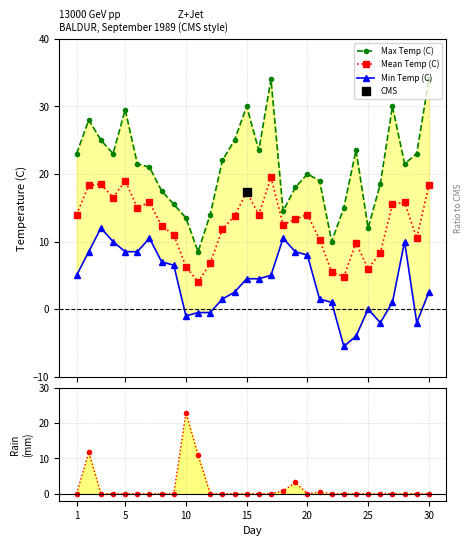

Count the number of data series in this chart.

4